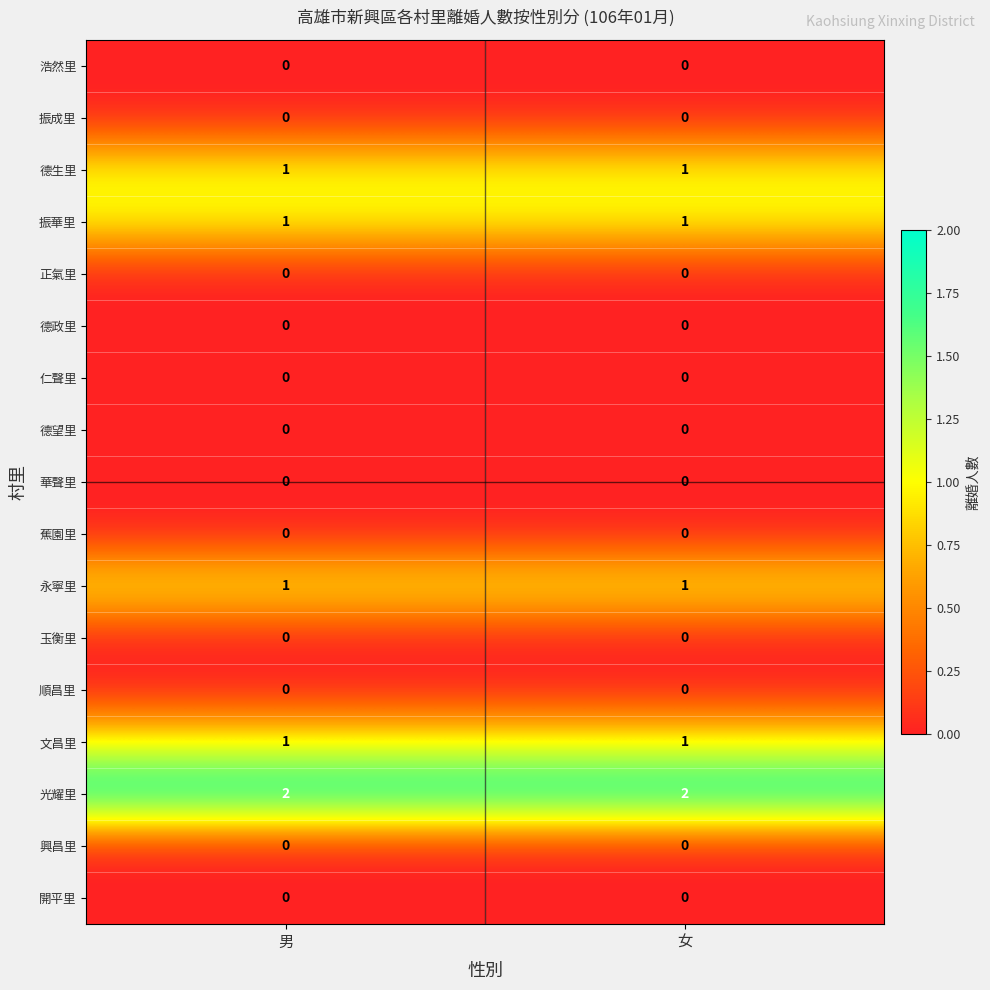

Which series has the largest total across all categories?

光耀里